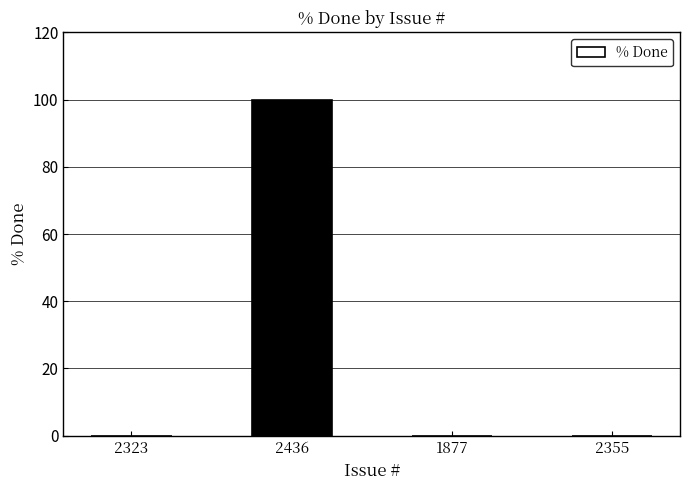

Which has a higher value, 1877 or 2436?

2436